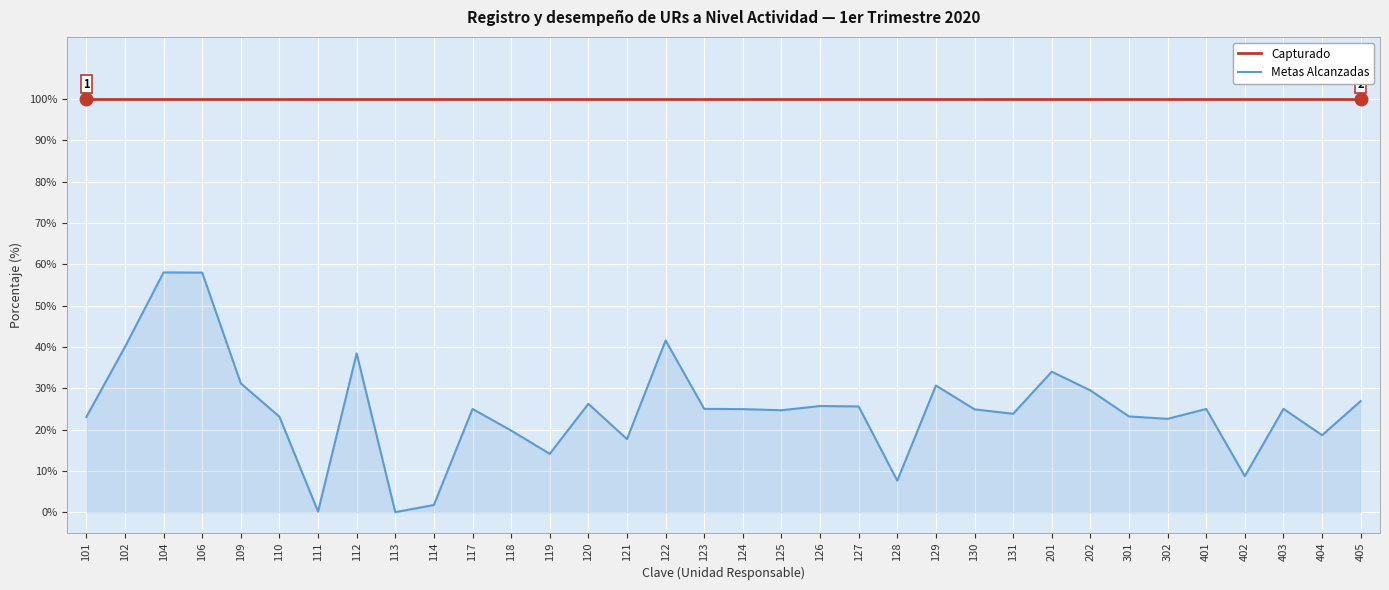

What is the total value across all series at 129?

130.7